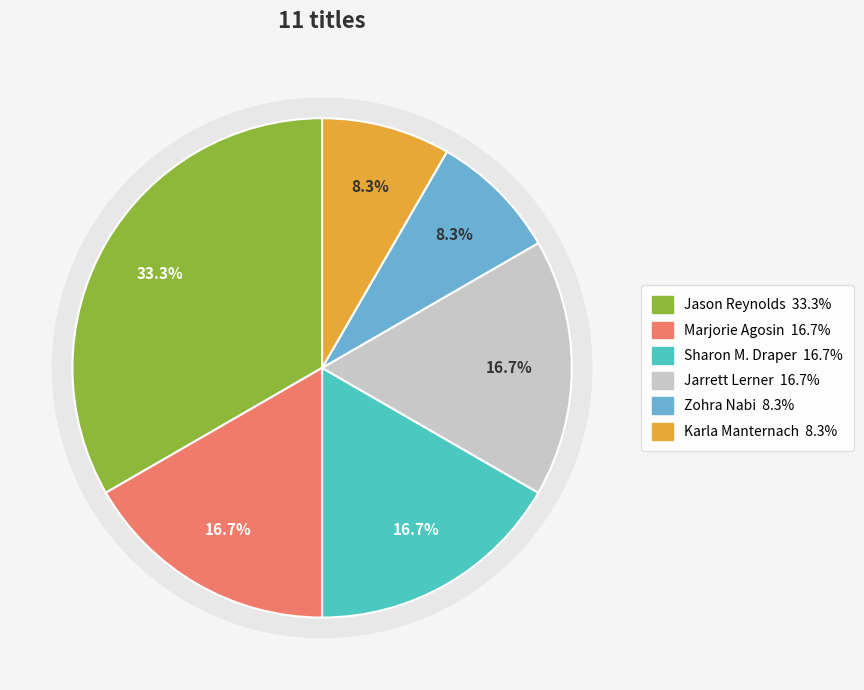

Is it true that Zohra Nabi (191805263) is 3% of the pie?

False